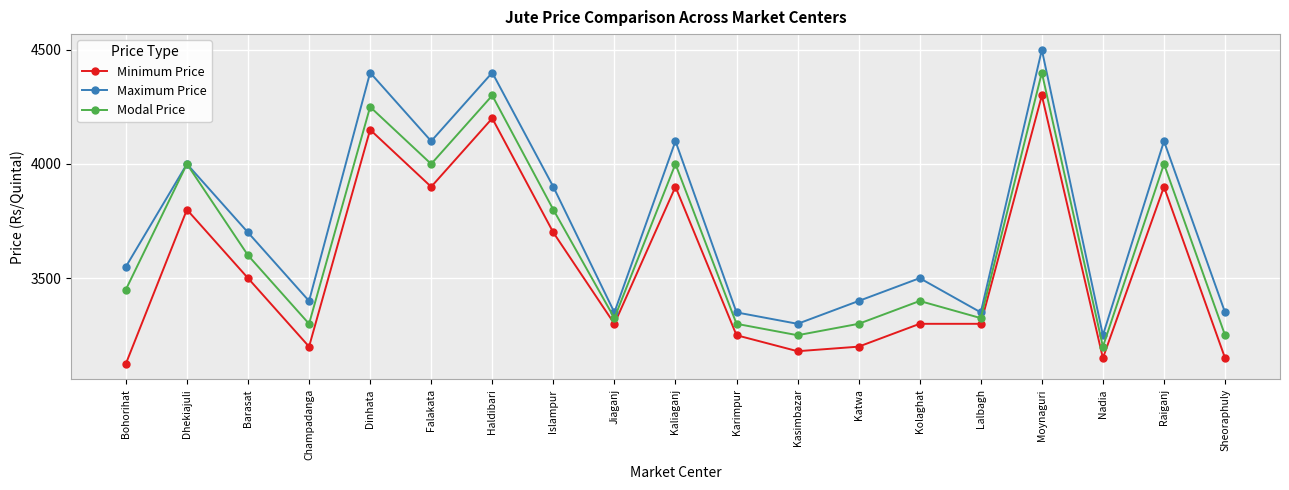

Rank the series at Kaliaganj from highest to lowest value.

Maximum Price, Modal Price, Minimum Price